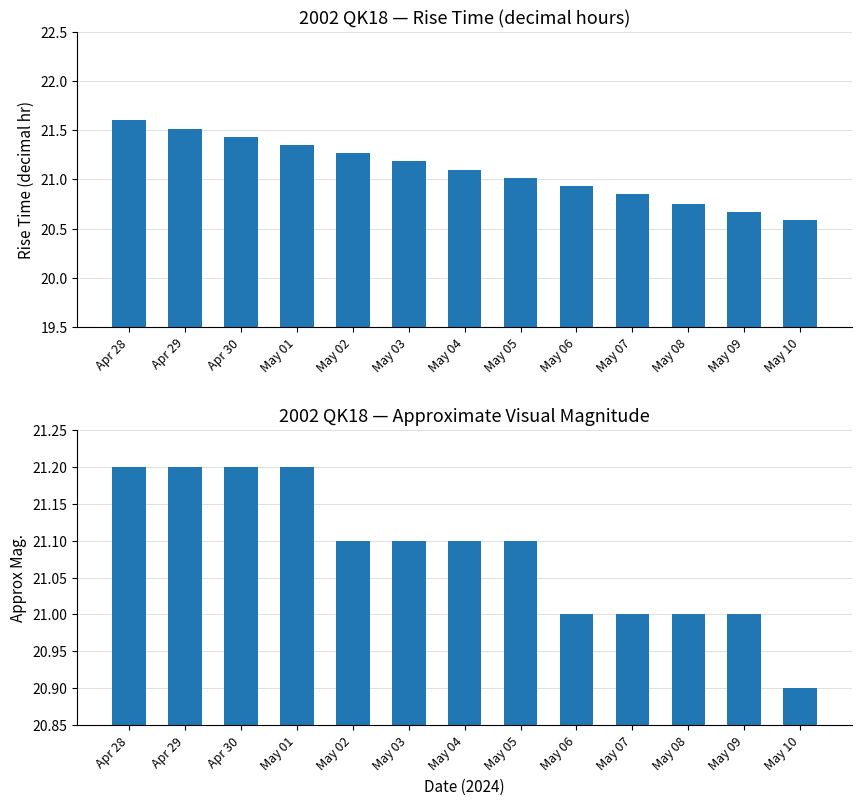

Reading left to right, extract all data points from this chart.

Rise Time (decimal hr): Apr 28=21.6	Apr 29=21.5	Apr 30=21.4	May 01=21.4	May 02=21.3	May 03=21.2	May 04=21.1	May 05=21.0	May 06=20.9	May 07=20.9	May 08=20.8	May 09=20.7	May 10=20.6
Approx Mag.: Apr 28=21.2	Apr 29=21.2	Apr 30=21.2	May 01=21.2	May 02=21.1	May 03=21.1	May 04=21.1	May 05=21.1	May 06=21.0	May 07=21.0	May 08=21.0	May 09=21.0	May 10=20.9